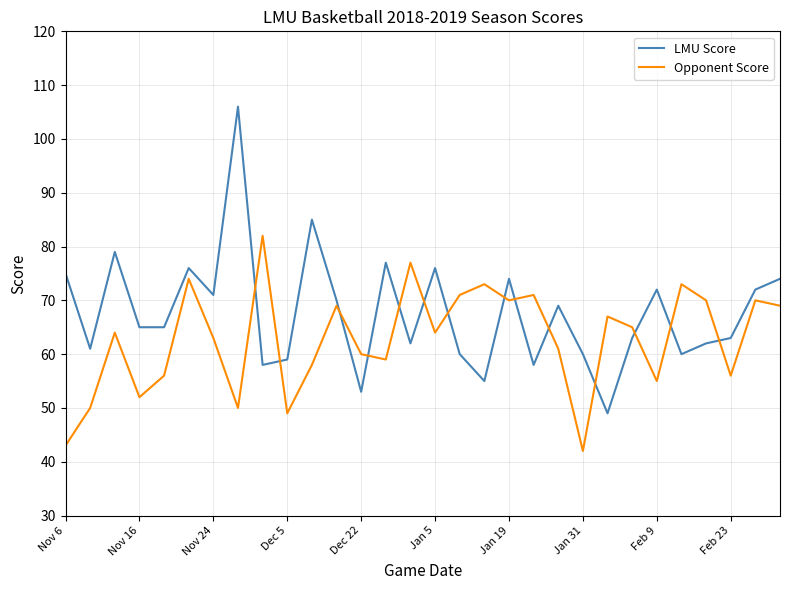

After their last crossing, which series has the higher values: LMU Score or Opponent Score?

LMU Score